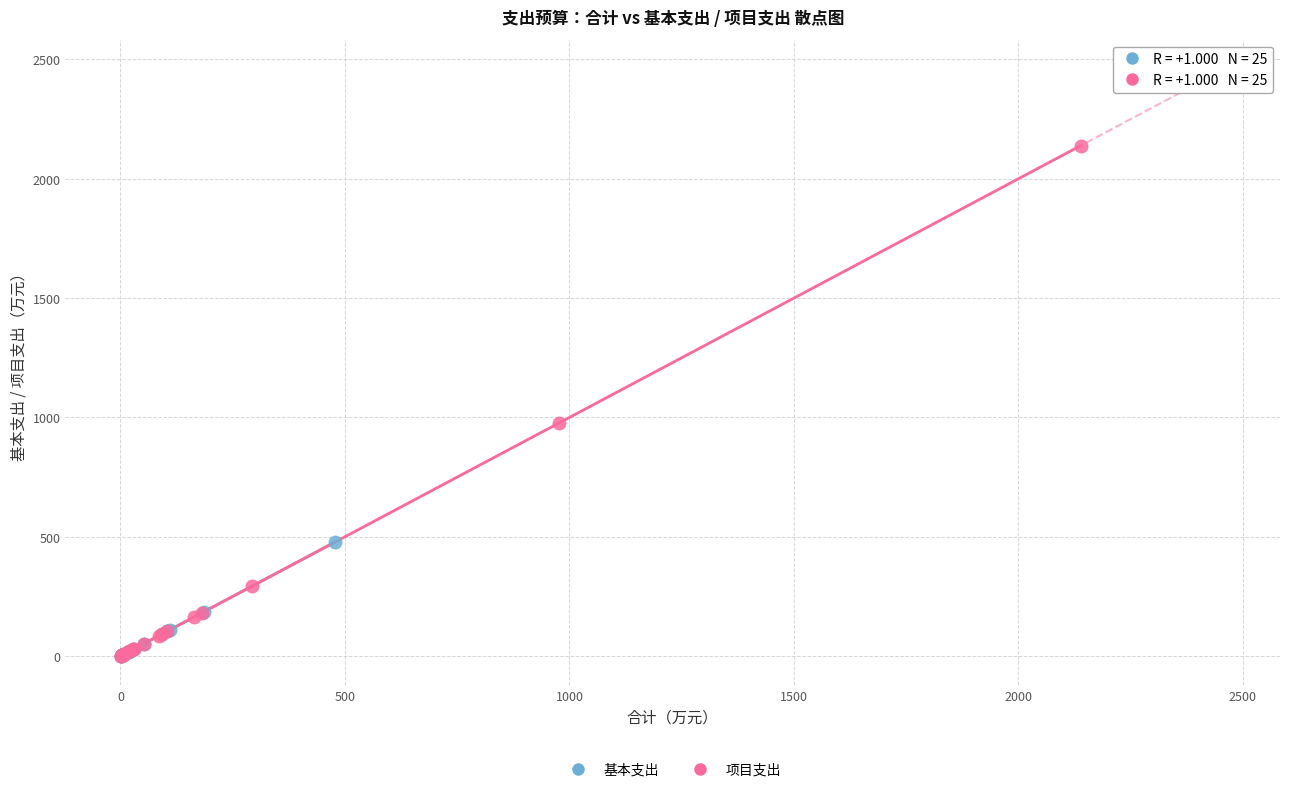

Which series contains the highest Y value?

项目支出